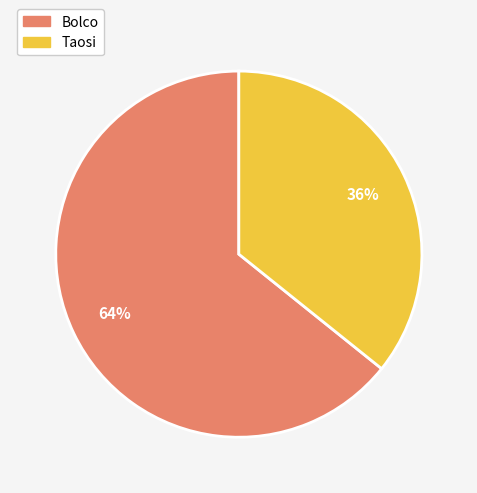

Which category has the biggest portion of the pie?

Bolco